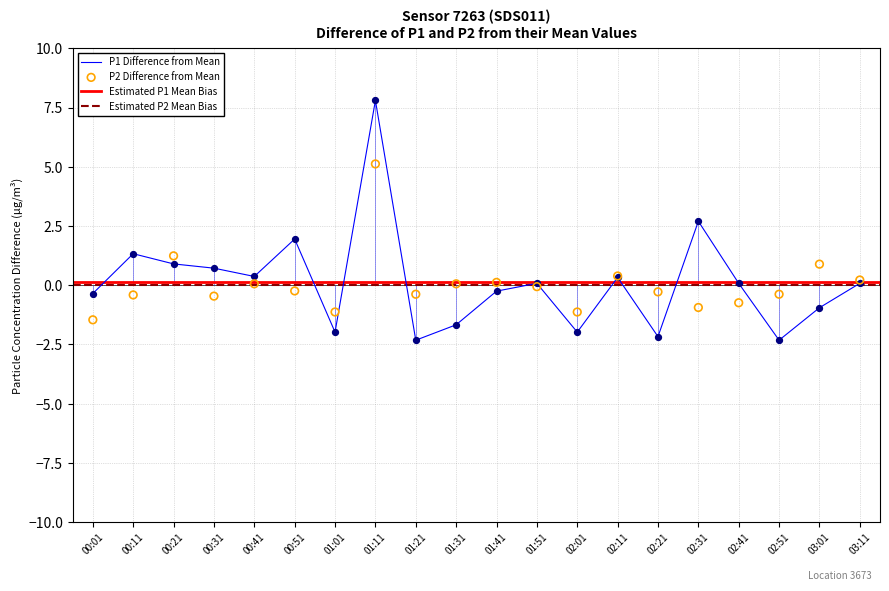

Is the value of P1 at 01:31 greater than the value of P2 at 02:31?

No